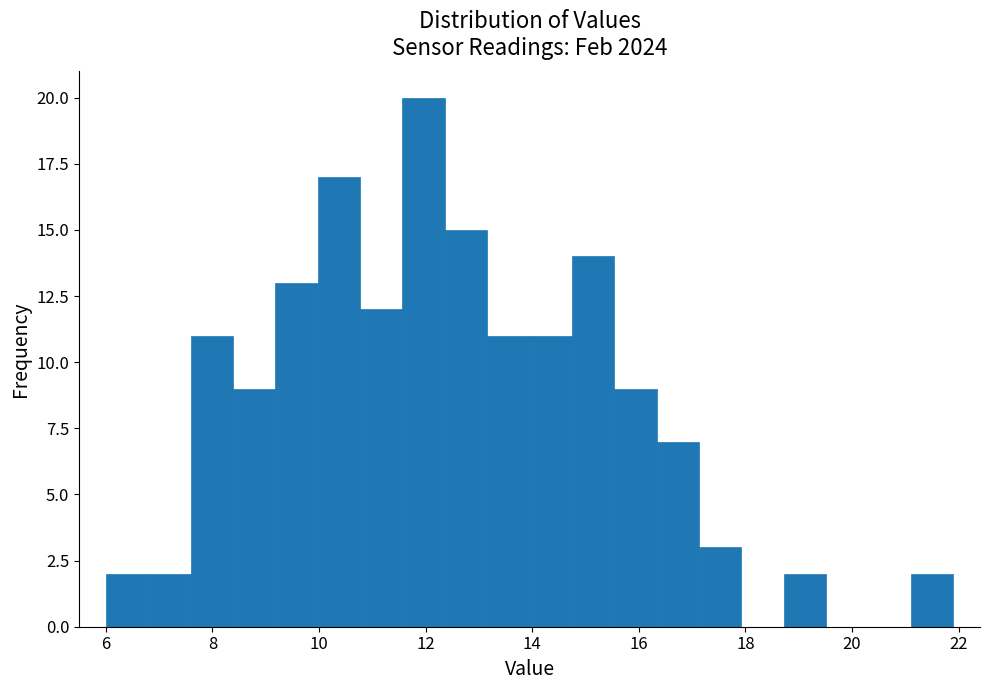

Around what value on the x-axis is the tallest bar? Give the approximate position of its centre, as read against the axis.

12.0